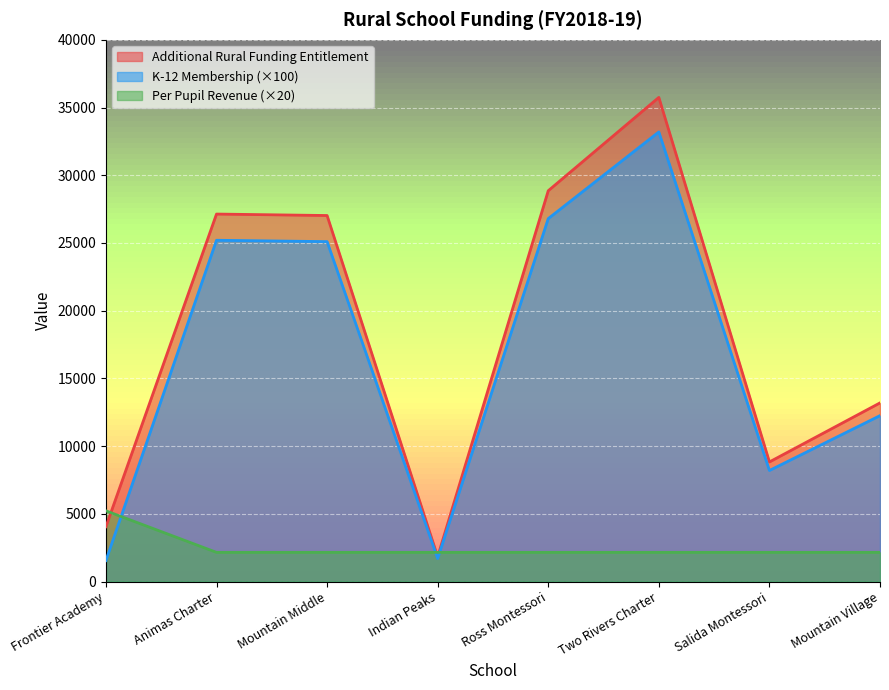

True or false: Additional Rural Funding Entitlement and Per Pupil Revenue intersect in this chart.

True